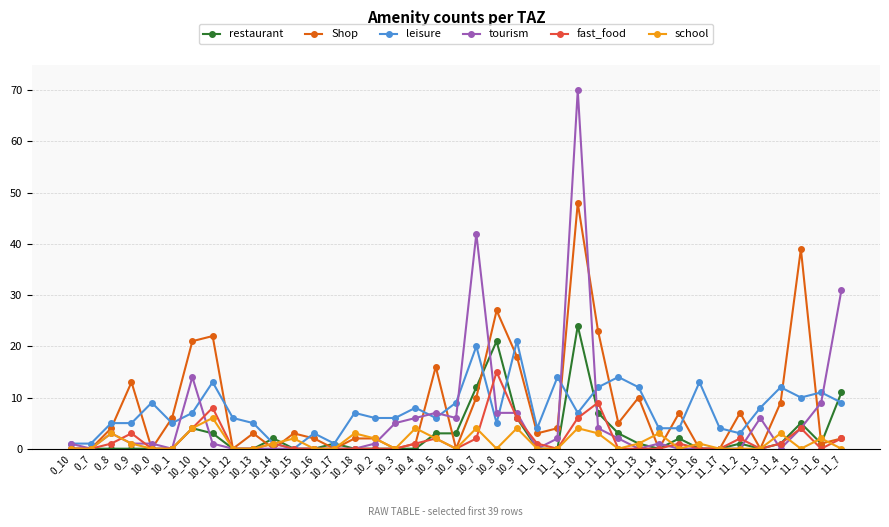

Between 10_0 and 10_6, which series saw the biggest shift?

tourism